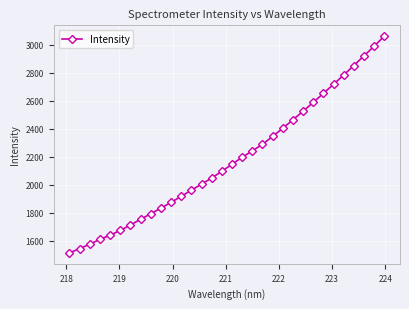

What is the difference between the maximum and second lowest values?

1518.5